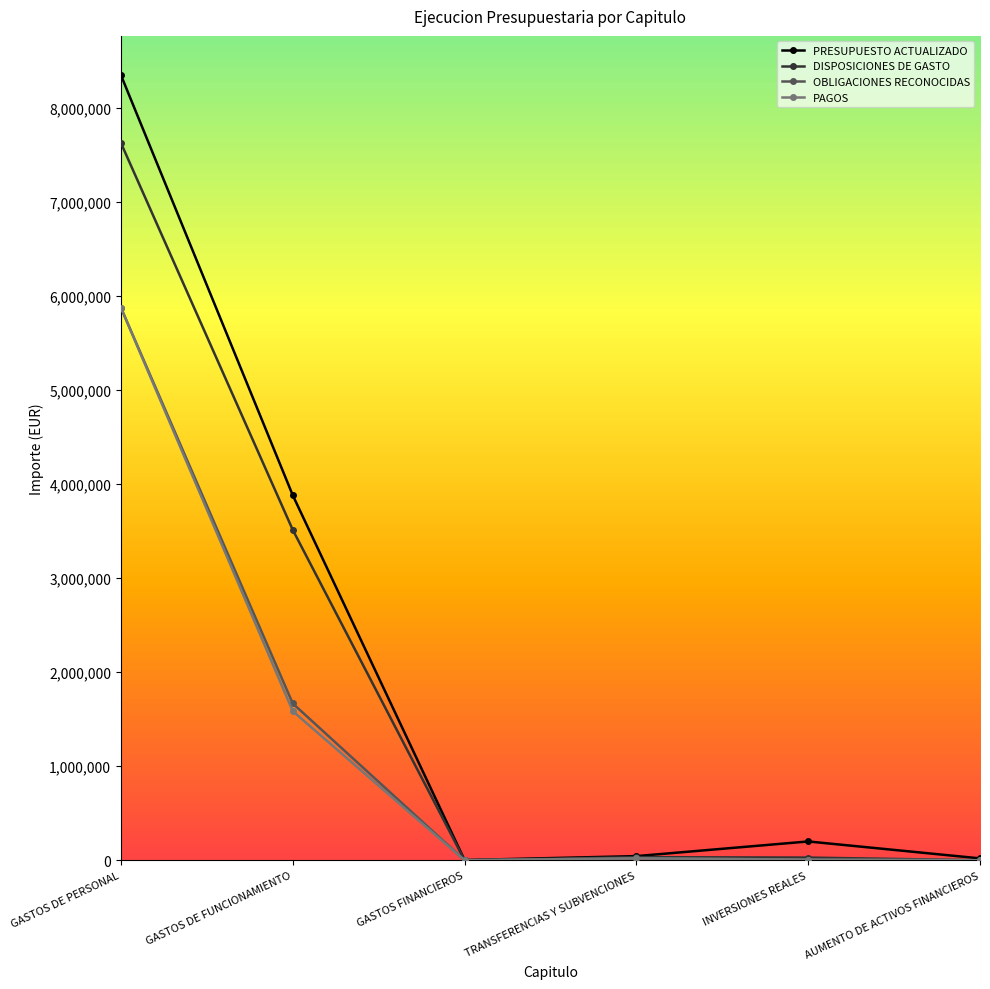

What is the label of the 5th point from the left?

INVERSIONES REALES